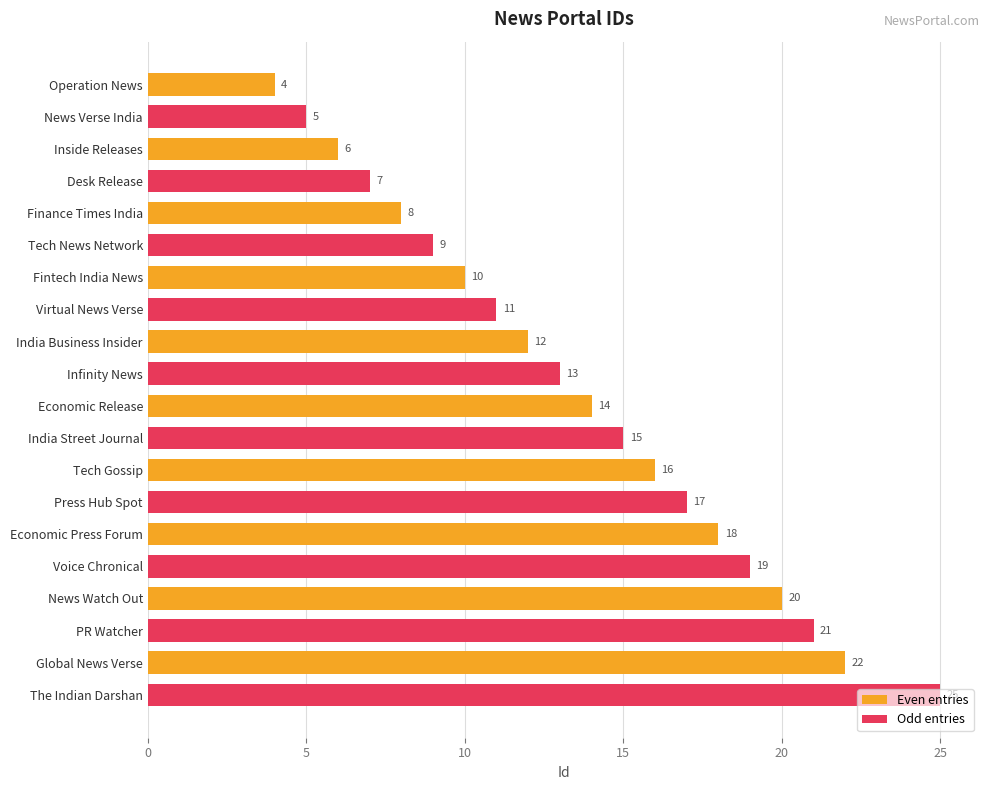

List the series in order of their overall mean, highest first.

Odd entries, Even entries